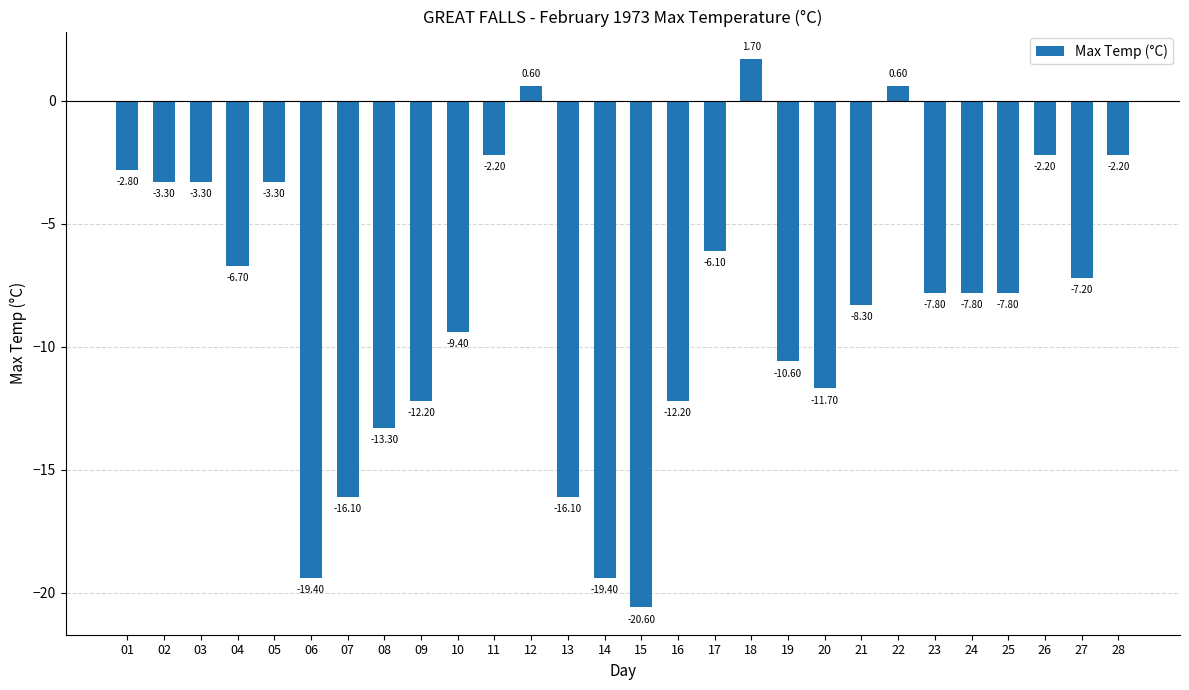

What is the change in value from 03 to 24?

-4.5